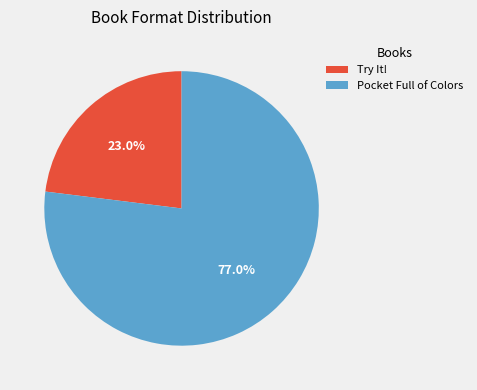

What is the largest slice in the pie chart?

Pocket Full of Colors